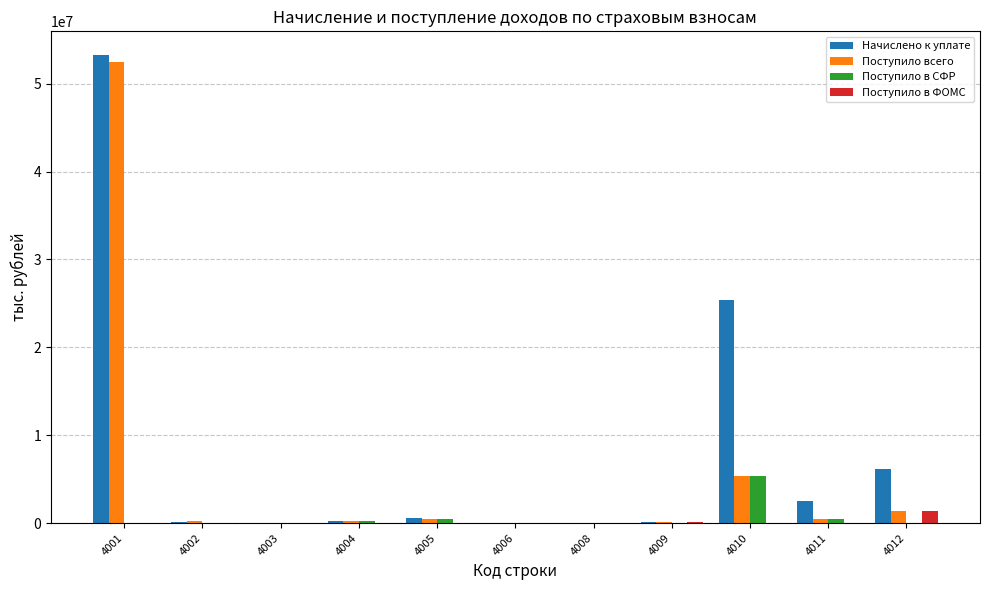

Between 4003 and 4012, which series saw the biggest shift?

Начислено к уплате